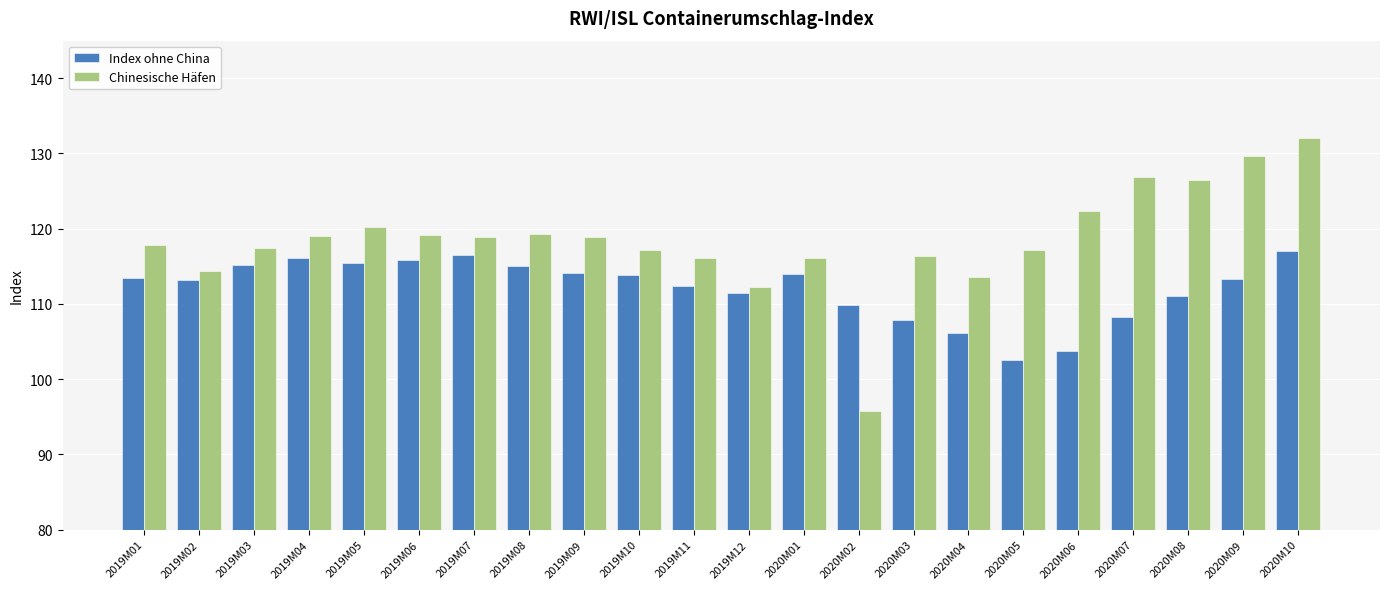

List the series in order of their overall mean, lowest first.

Index ohne China, Chinesische Häfen